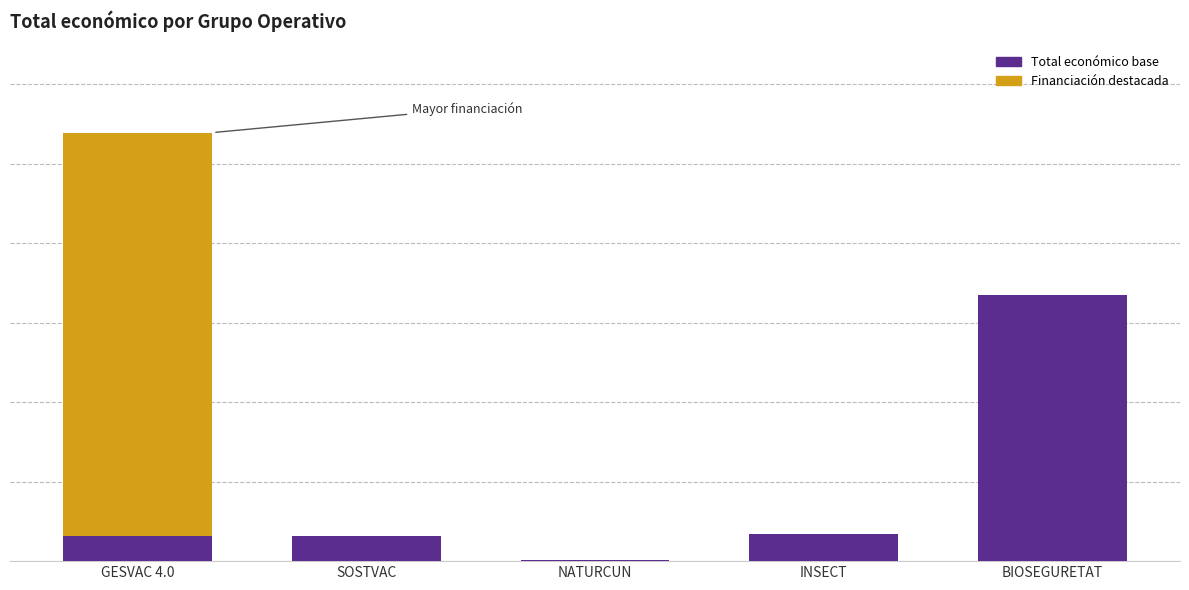

List the labels in order of value, smallest first.

NATURCUN, SOSTVAC, INSECT, BIOSEGURETAT, GESVAC 4.0